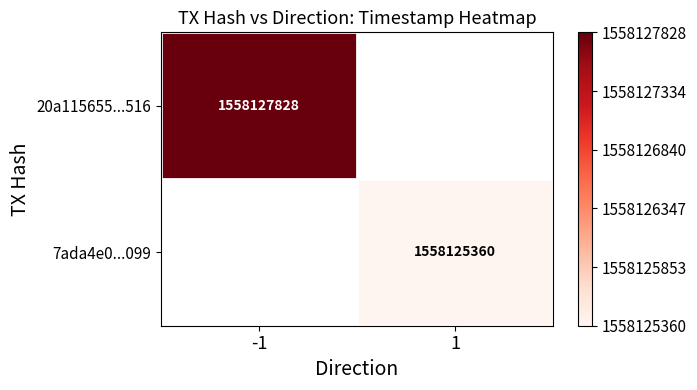

Is it true that 20a115655...516 equals 742008180 at -1?

False